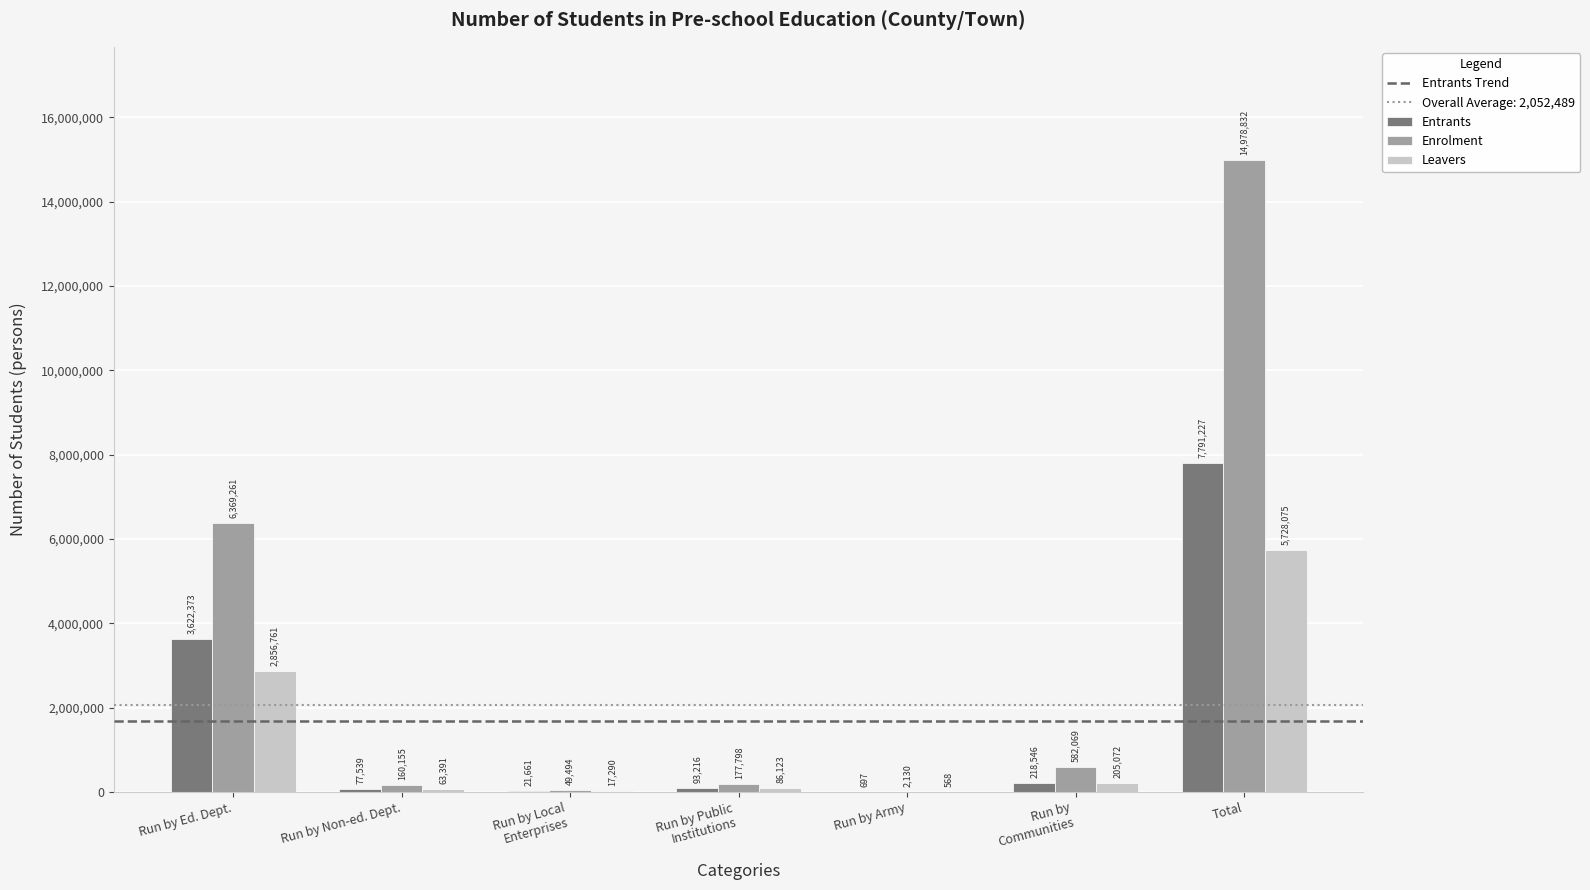

Is it true that Entrants equals 1879399 at Run by Ed. Dept.?

False